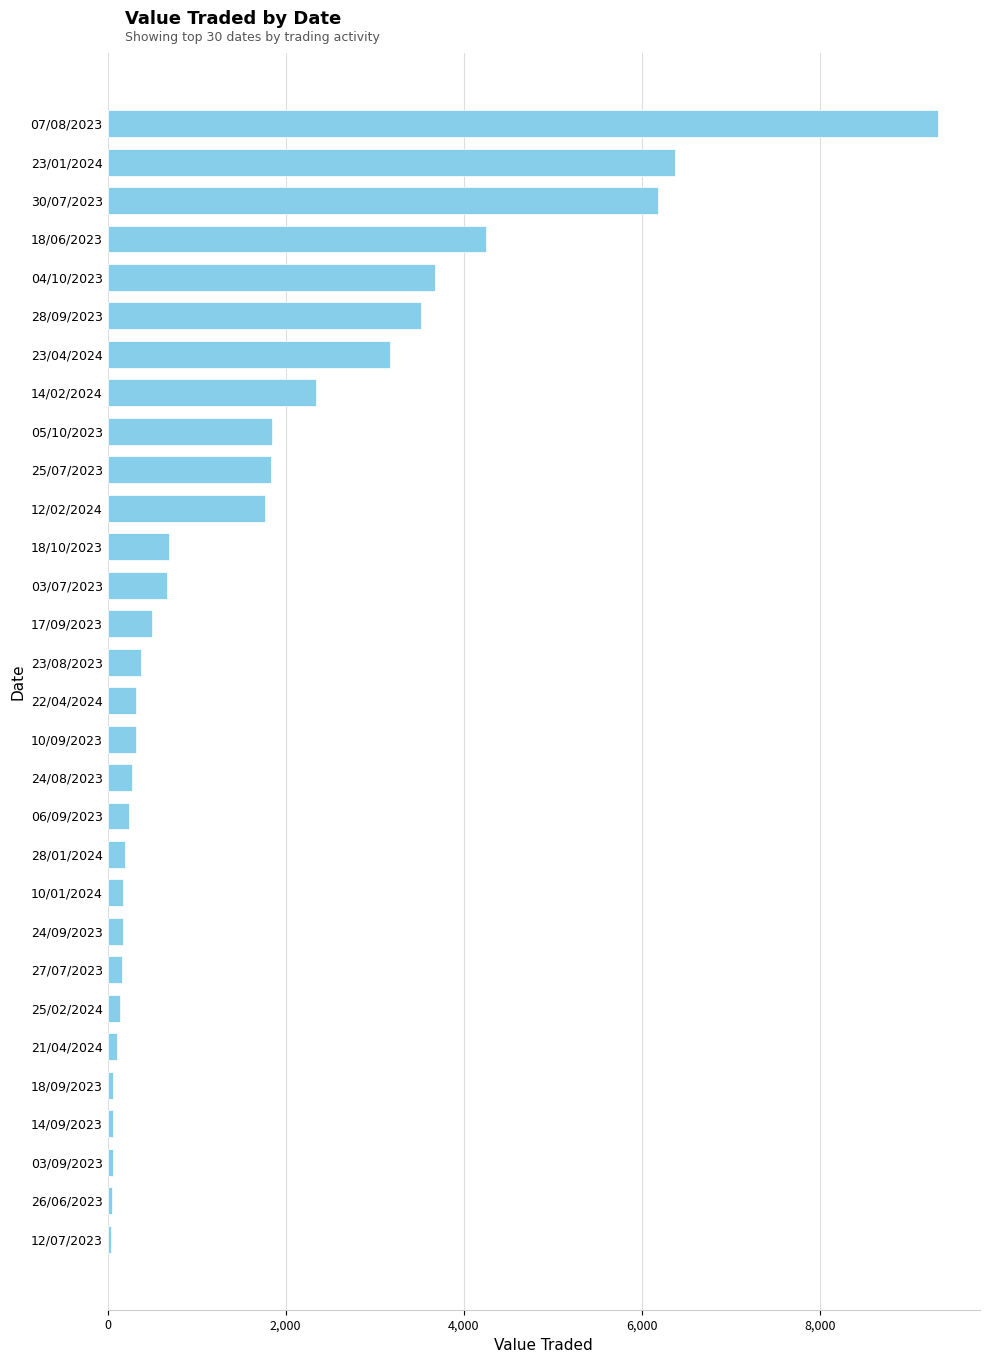

At which category does the chart reach its peak across all series?

07/08/2023